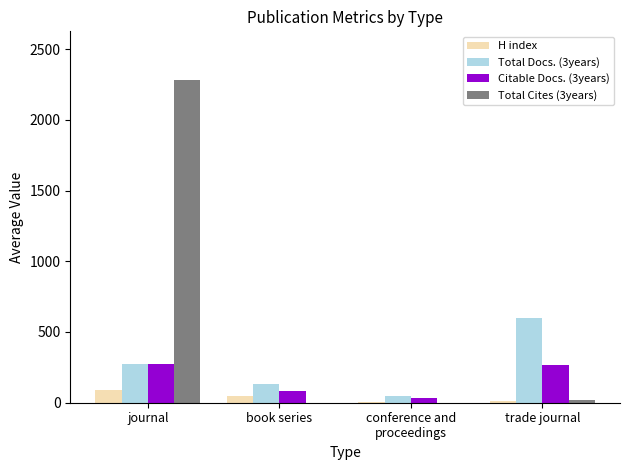

Which series has the largest total across all categories?

Total Cites (3years)